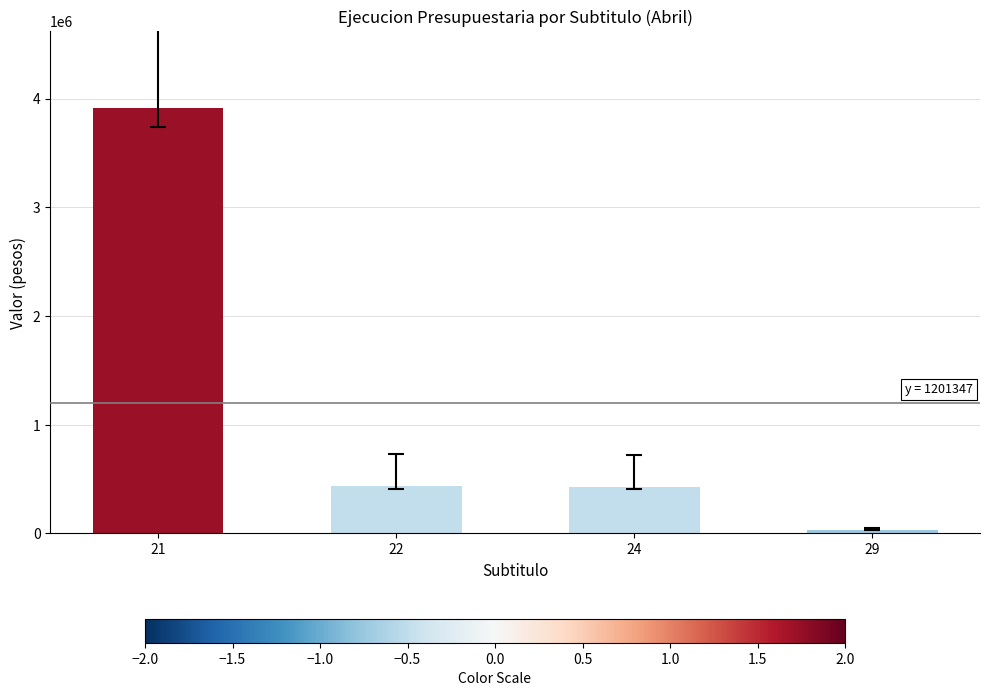

What is the smallest value displayed?

28849